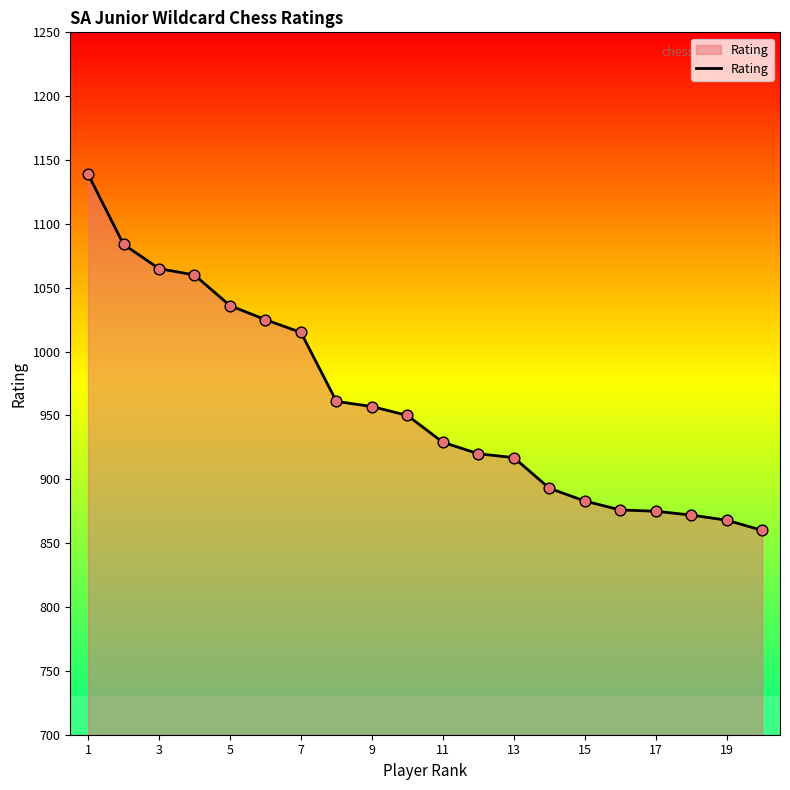

What is the difference between the maximum and minimum values?

279